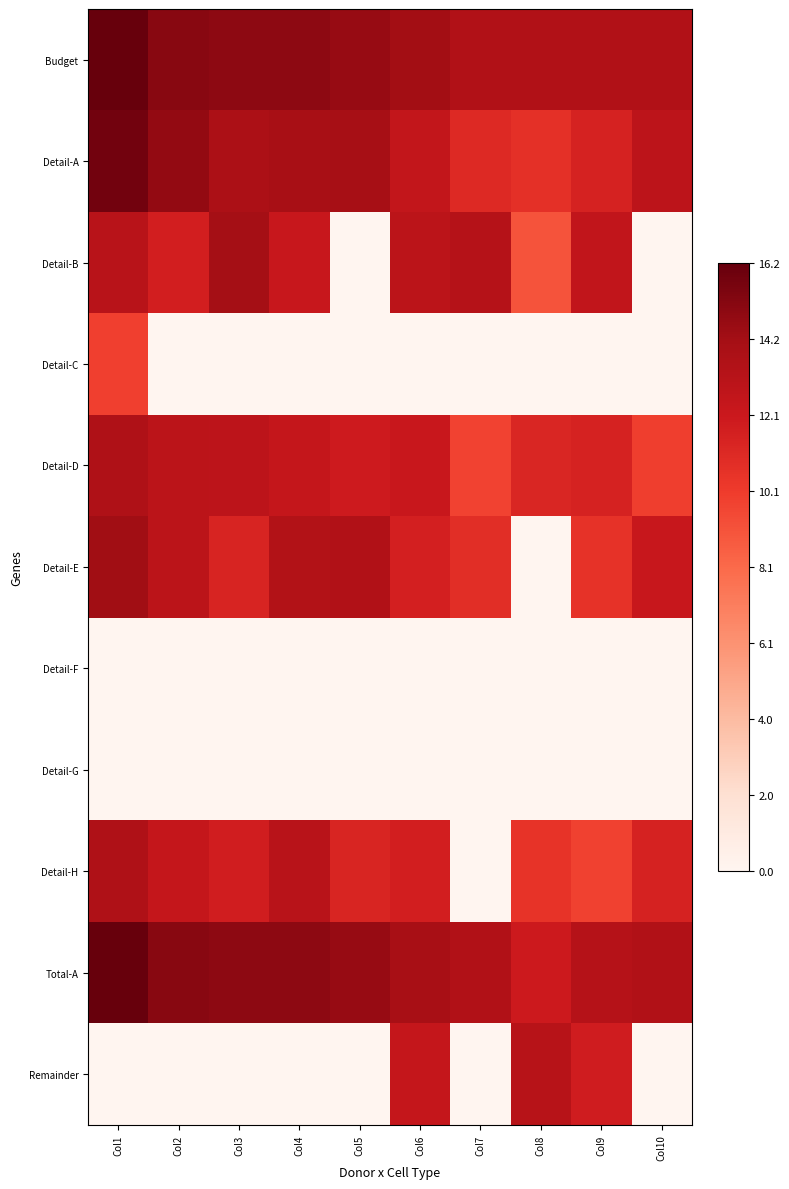

Rank the series at Col2 from highest to lowest value.

Budget, Total-A, Detail-A, Detail-D, Detail-E, Detail-H, Detail-B, Detail-C, Detail-F, Detail-G, Remainder